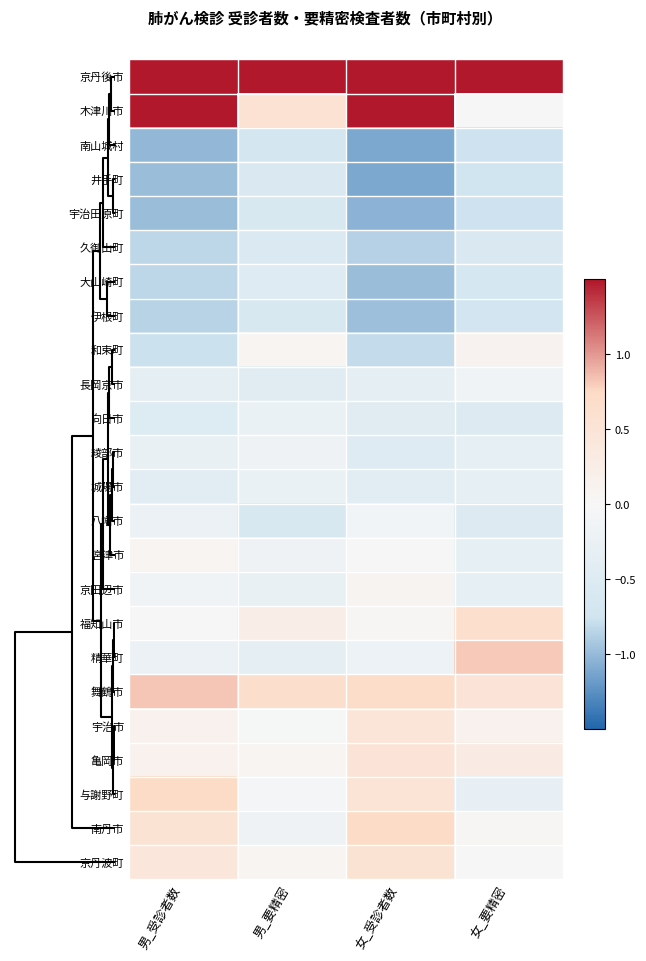

Which series has the widest spread of values?

木津川市